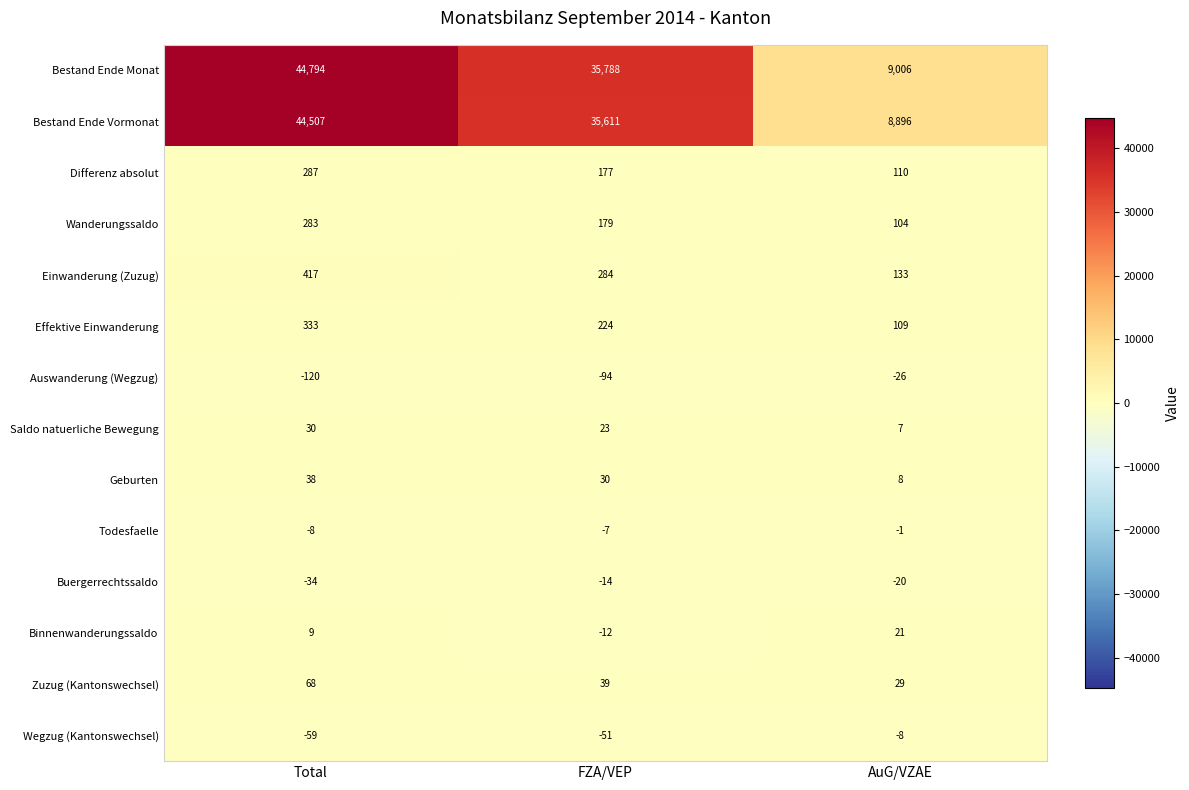

What is the greatest value displayed?

44794